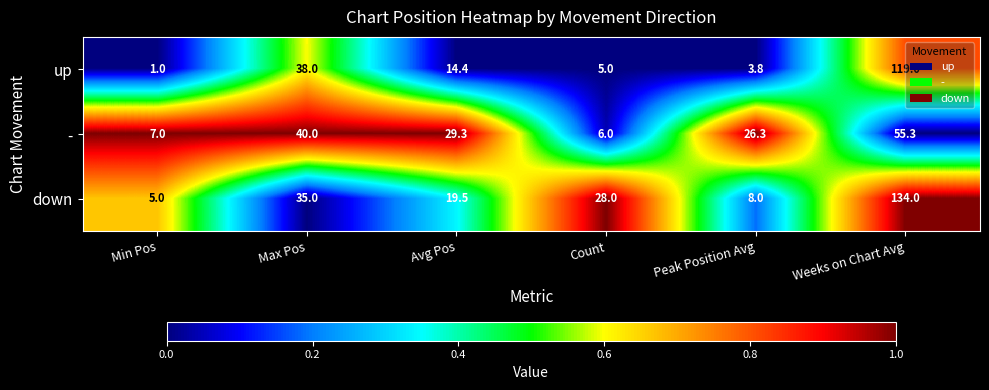

Which series changed the most between Max Pos and Peak Position Avg?

up